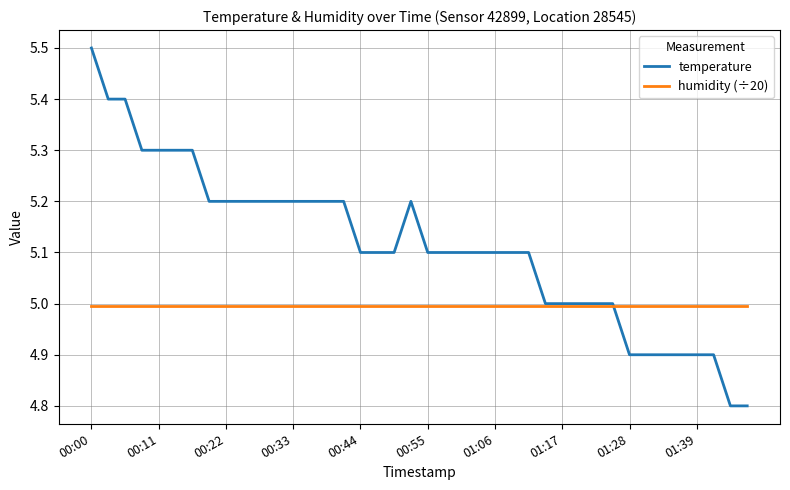

What is the smallest value displayed?

4.8